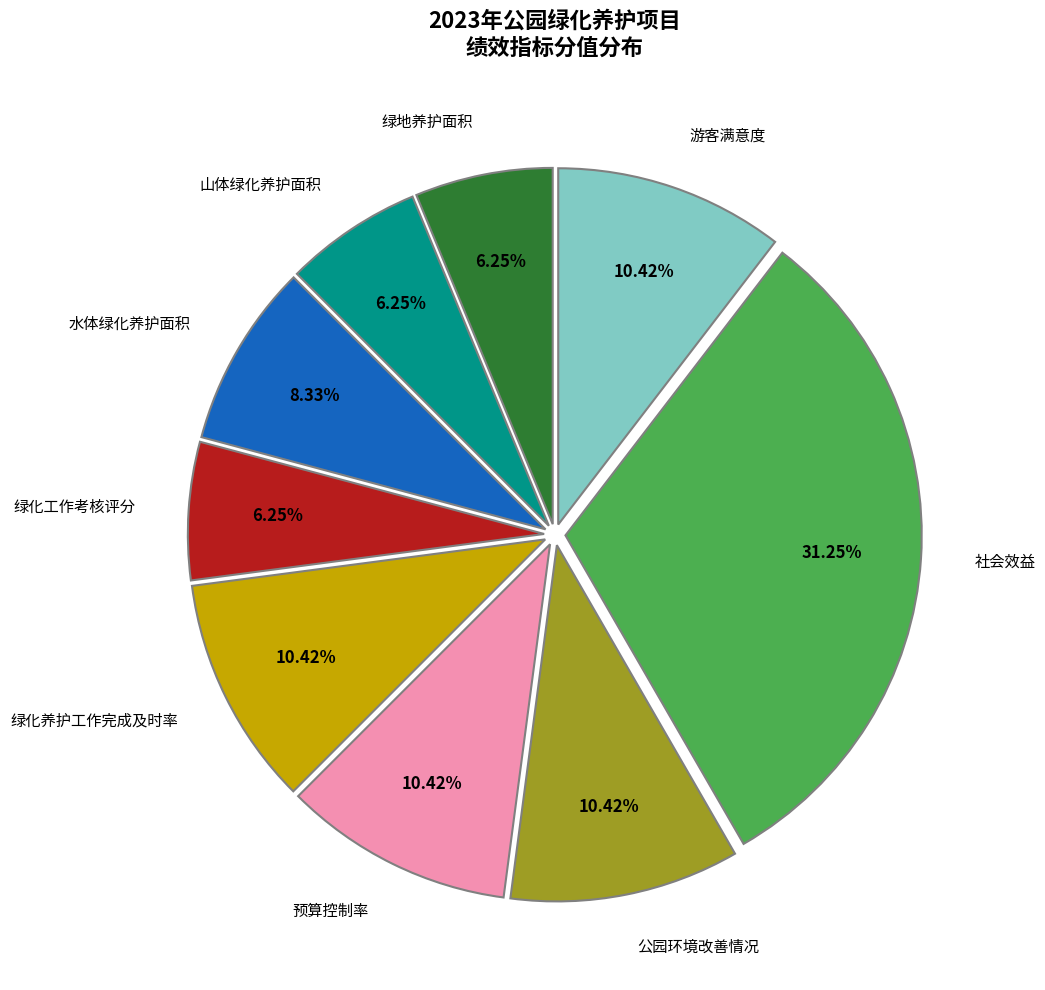

To the nearest percent, what is the difference between the largest and smallest slice percentages?

25%